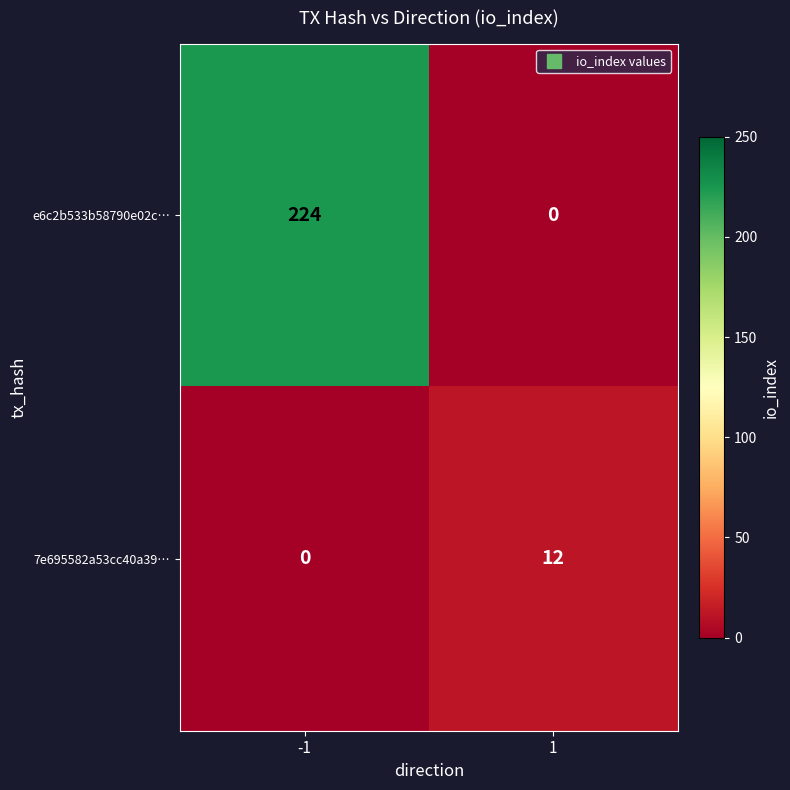

Reading left to right, transcribe all the data shown in this chart.

e6c2b533b58790e02c…: 224	0
7e695582a53cc40a39…: 0	12